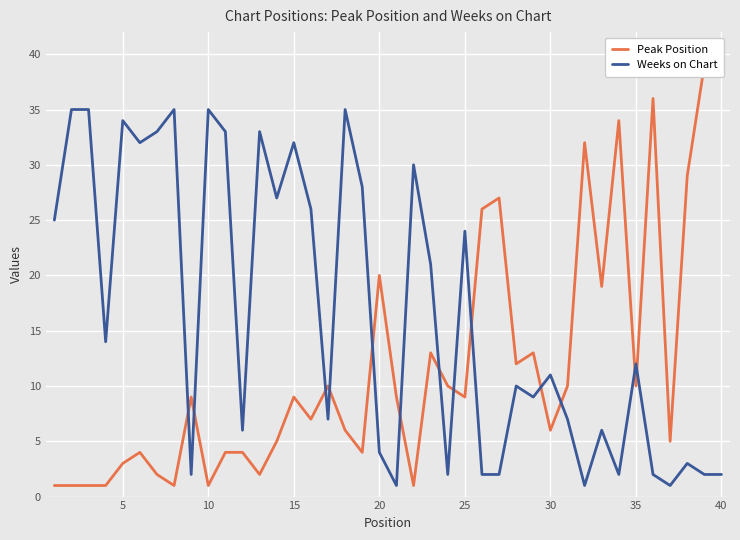

At how many categories does at least one series exceed 27?

19